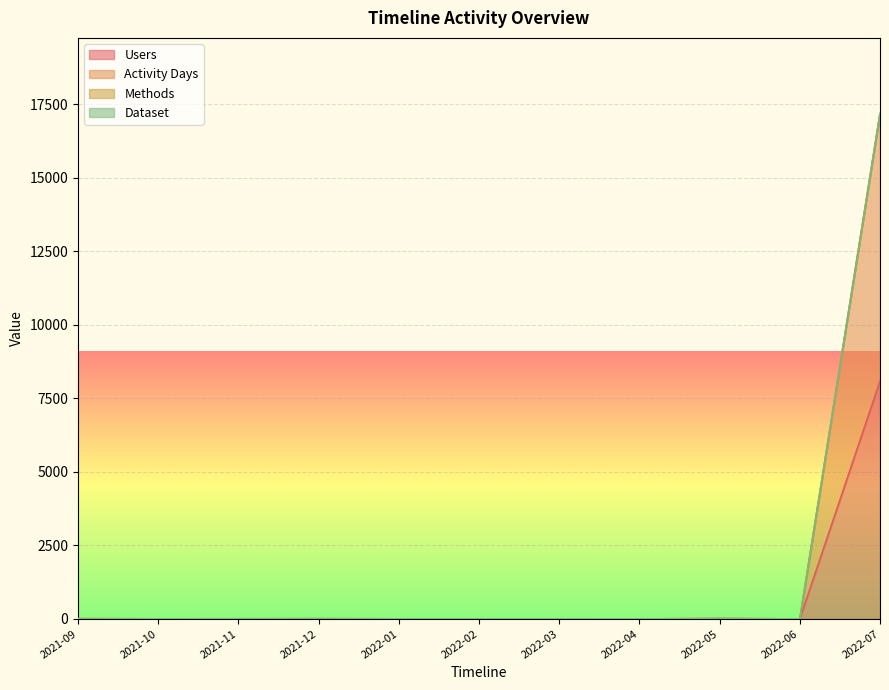

Where is Users nearest to the value 4043?

2022-05